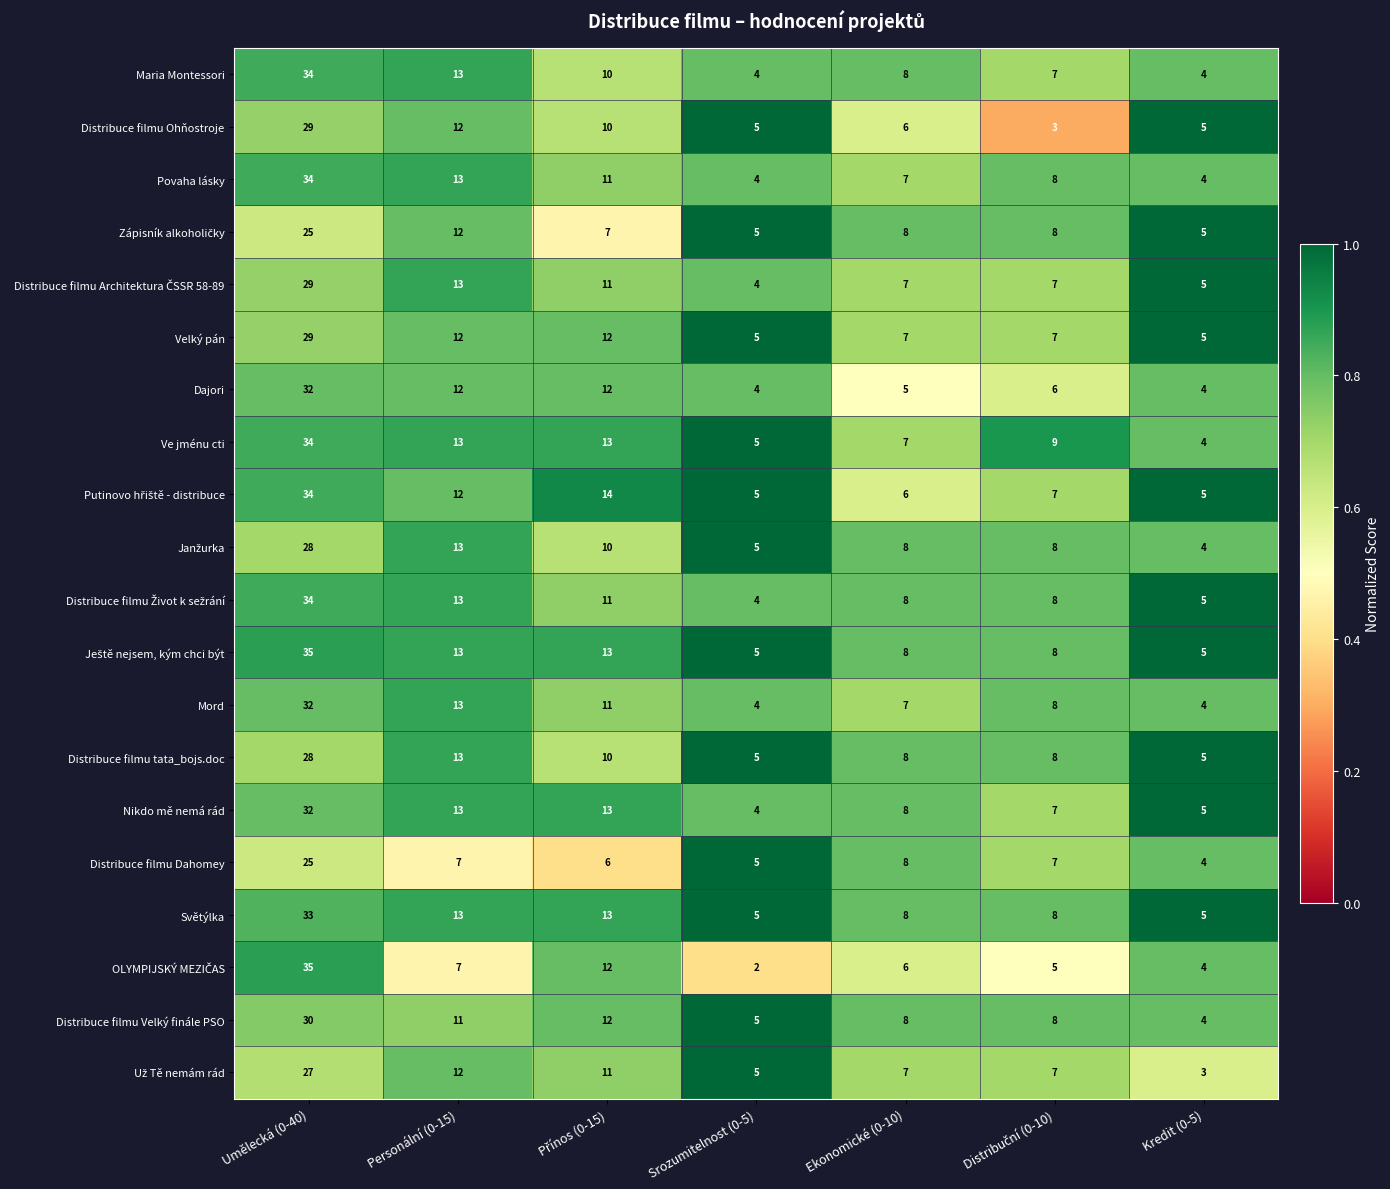

The value of Dajori at Umělecká (0-40) is 32. True or false?

True